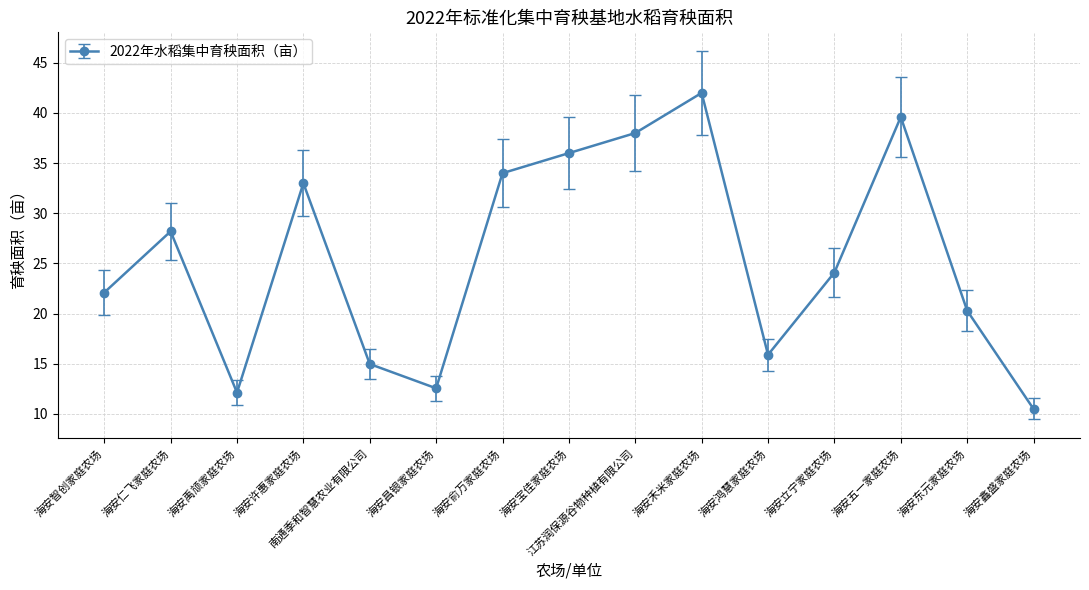

What is the change in value from 海安昌银家庭农场 to 海安禾米家庭农场?

+29.4